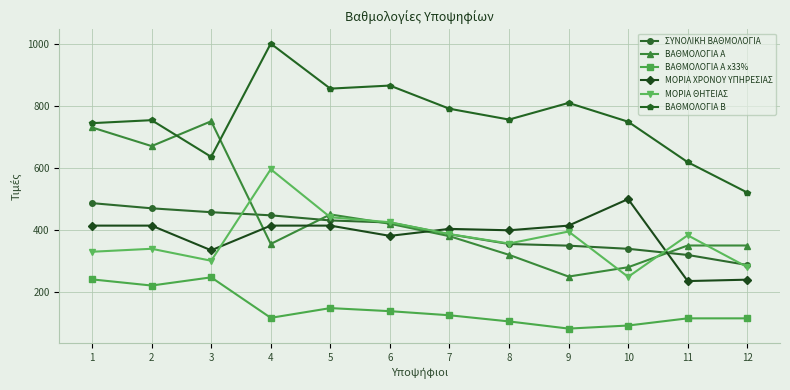

What are all the series names shown in the legend?

ΣΥΝΟΛΙΚΗ ΒΑΘΜΟΛΟΓΙΑ, ΒΑΘΜΟΛΟΓΙΑ Α, ΒΑΘΜΟΛΟΓΙΑ Α x33%, ΜΟΡΙΑ ΧΡΟΝΟΥ ΥΠΗΡΕΣΙΑΣ, ΜΟΡΙΑ ΘΗΤΕΙΑΣ, ΒΑΘΜΟΛΟΓΙΑ Β